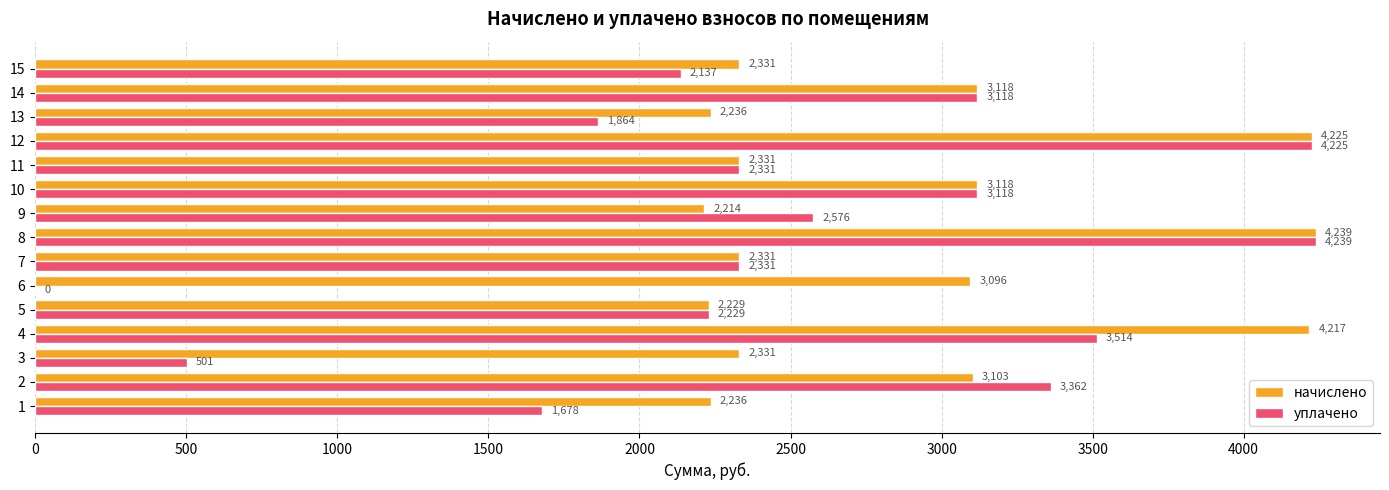

At which category is the sum across all series the highest?

8